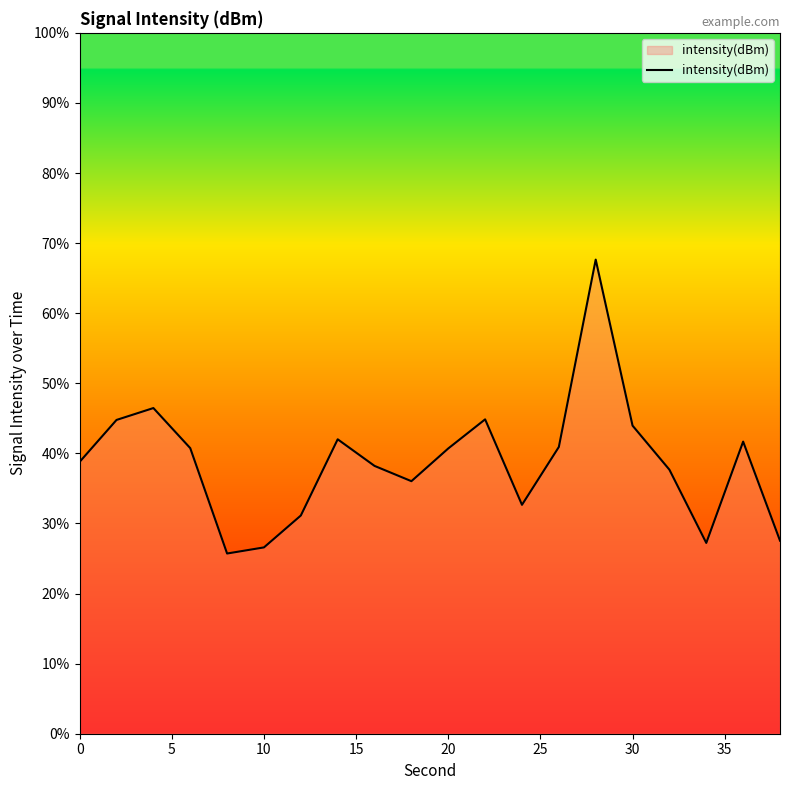

Does the chart display data point markers on the line(s)?

No